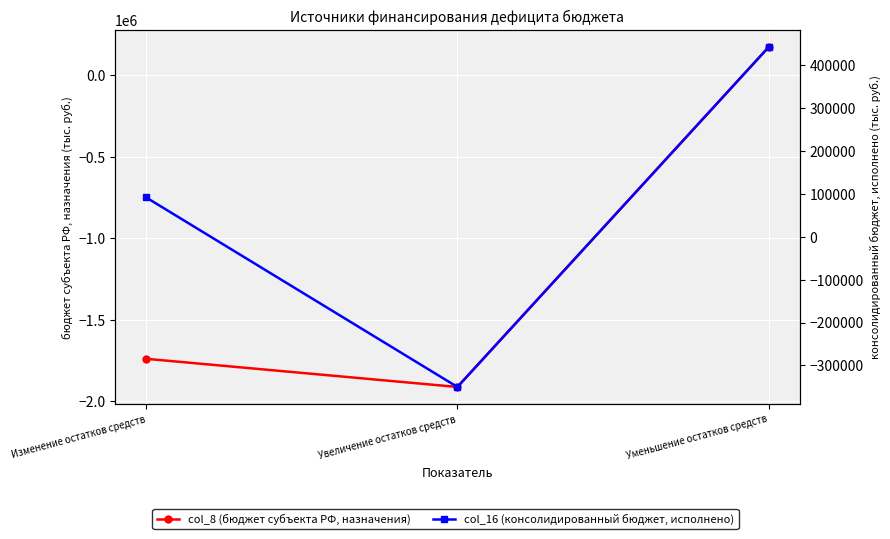

Is this an area chart (filled region under the line)?

No